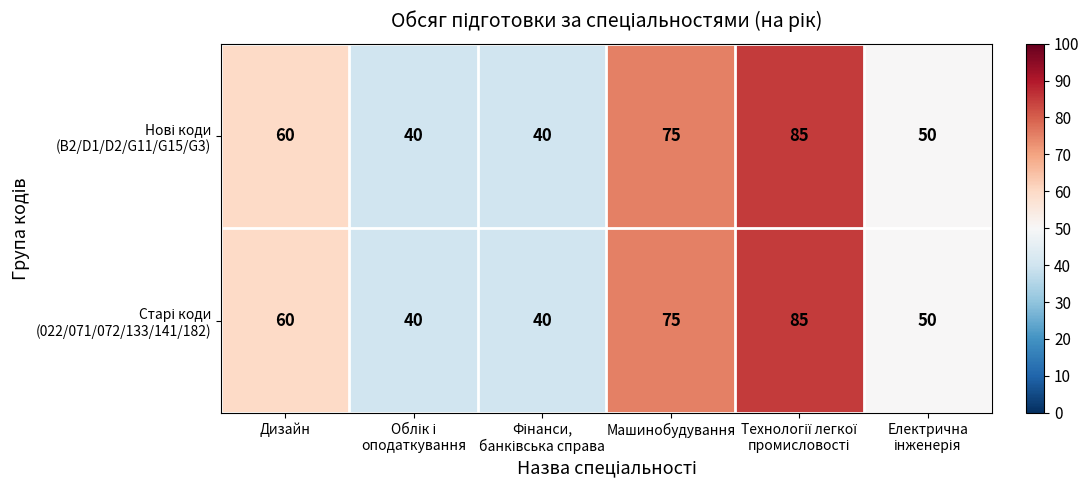

Count the number of categories in the chart.

6